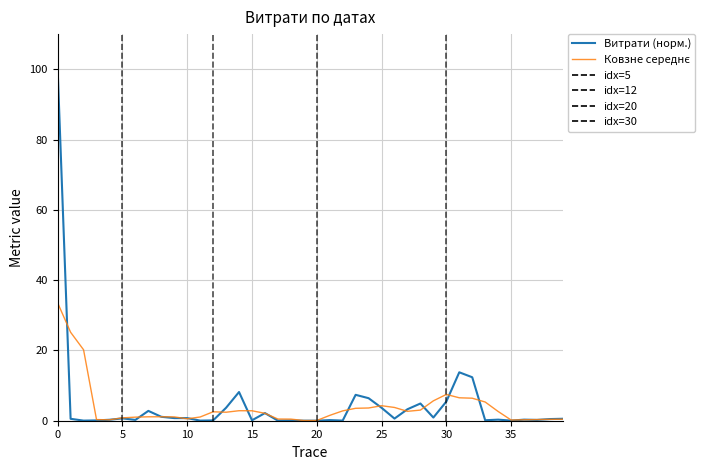

How many lines are shown in the chart?

2